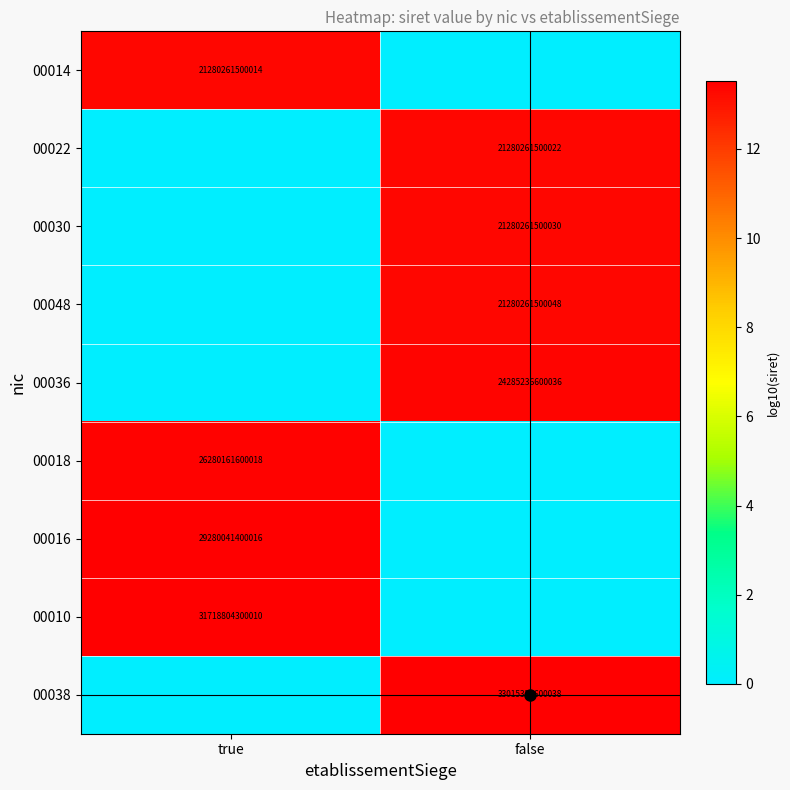

Is it true that 00010 equals 20268307338485 at true?

False